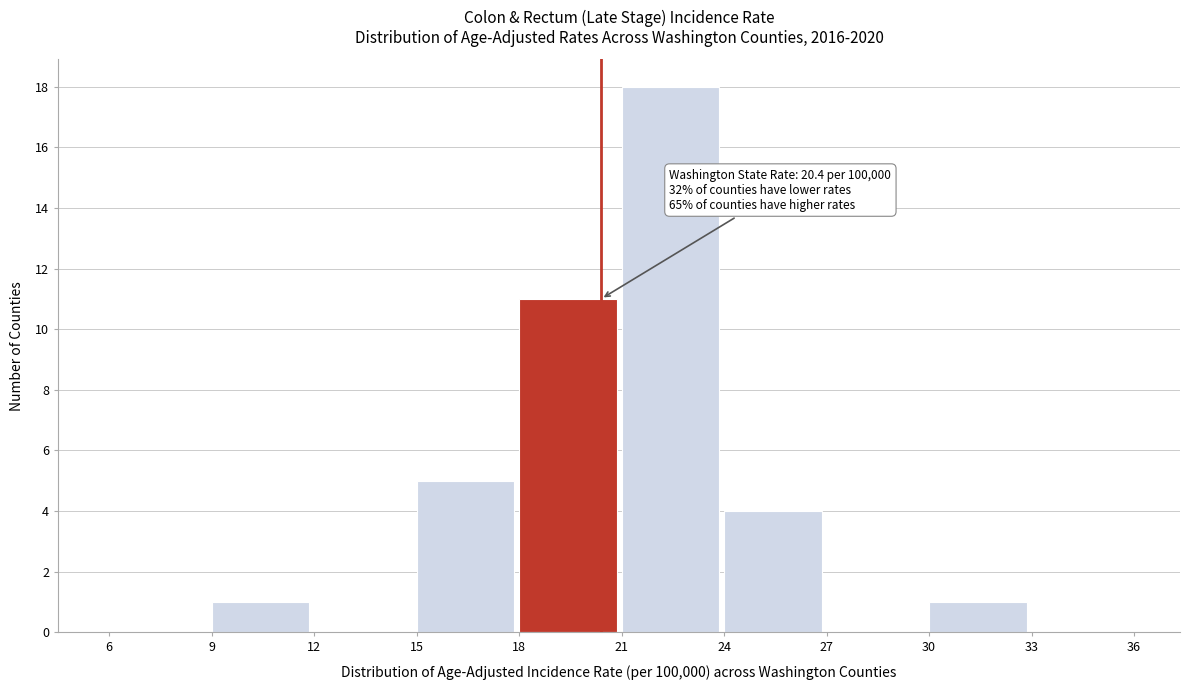

Which range on the x-axis has the tallest bar?

21 to 24